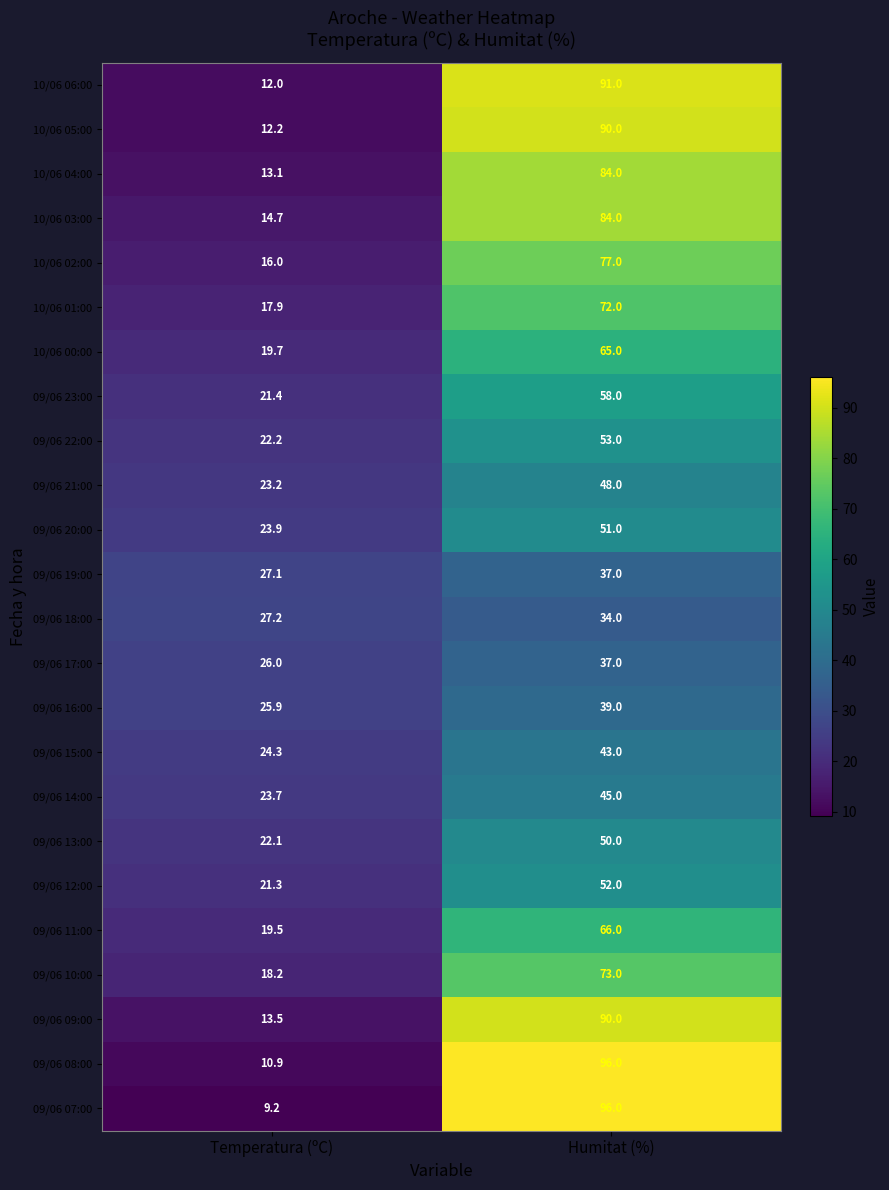

Which series has the largest range (max minus min)?

09/06 07:00